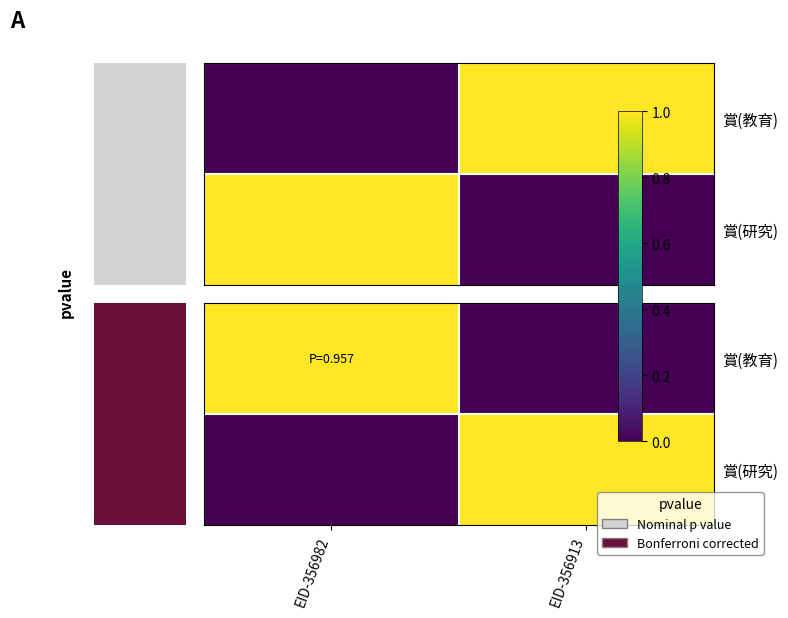

Count the 賞(研究) values in the range 0 to 1.

2